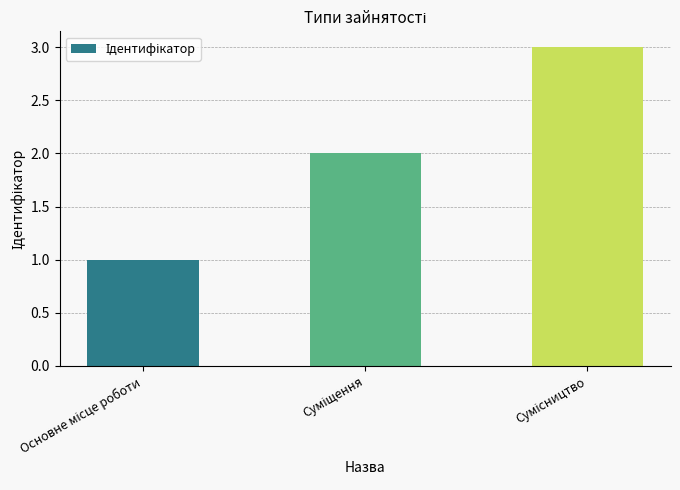

What is the difference between the maximum and minimum values?

2